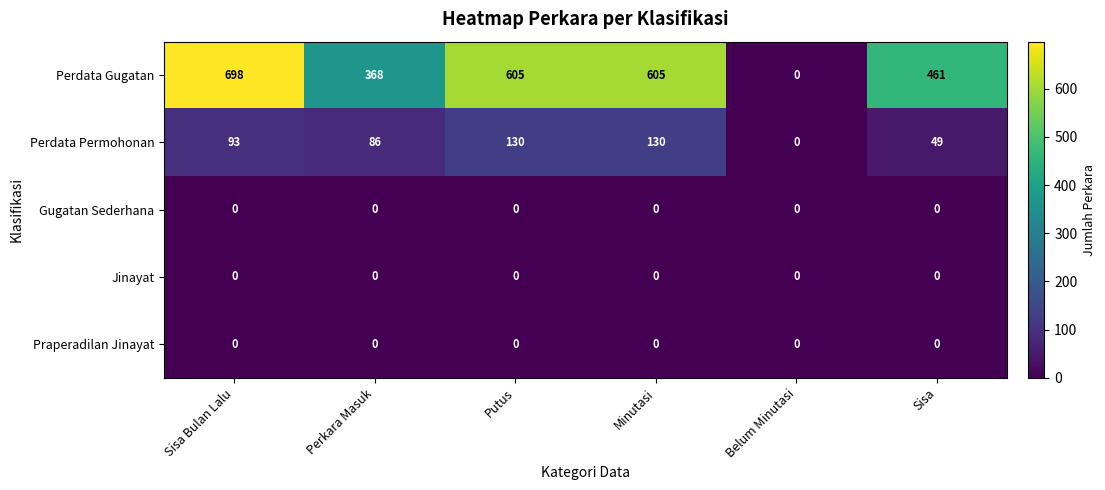

Which category has the highest value across all series?

Sisa Bulan Lalu